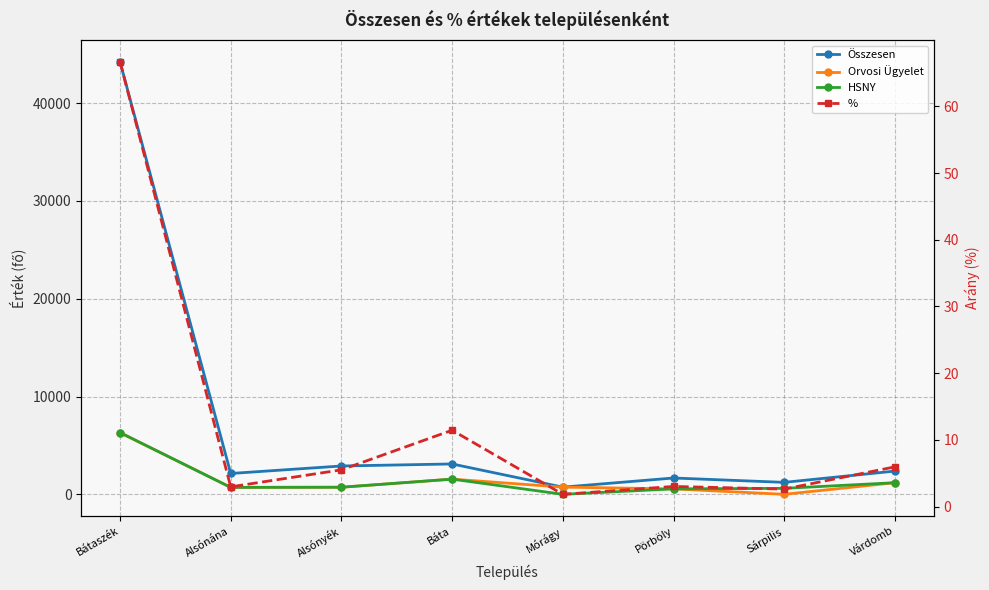

What is the total value across all series at Várdomb?

4757.9